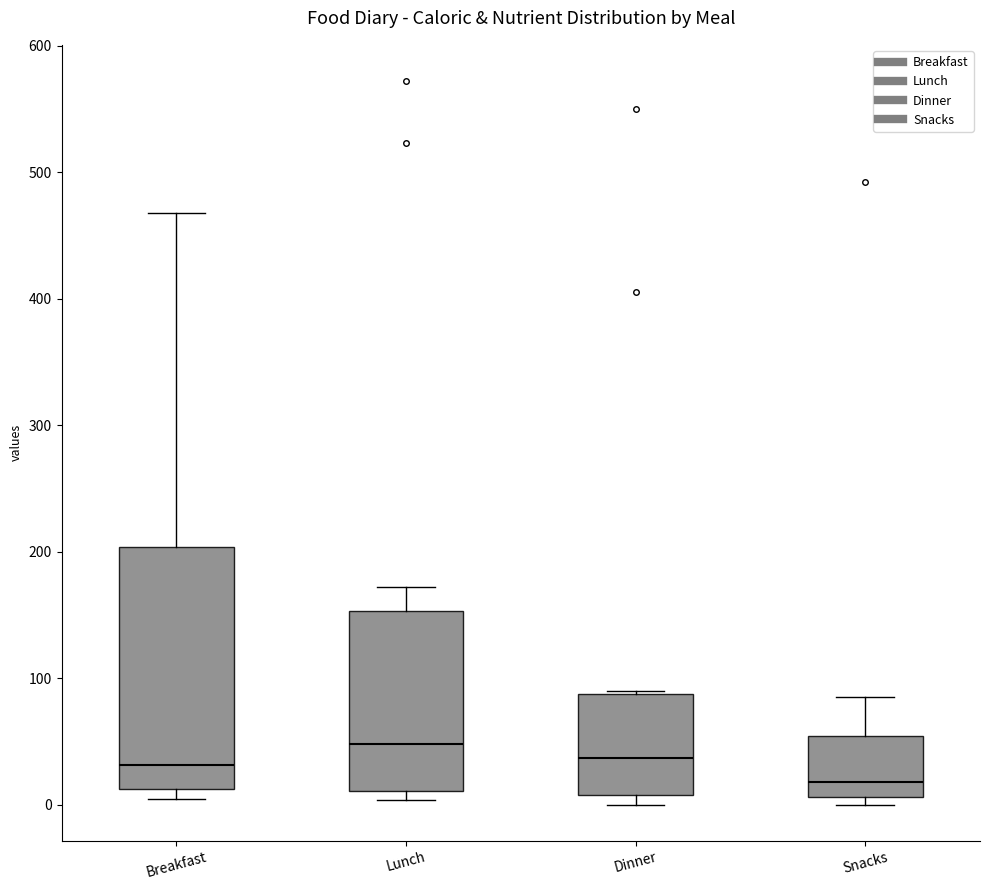

Which box is the tallest, from its lower edge to its upper edge?

Breakfast